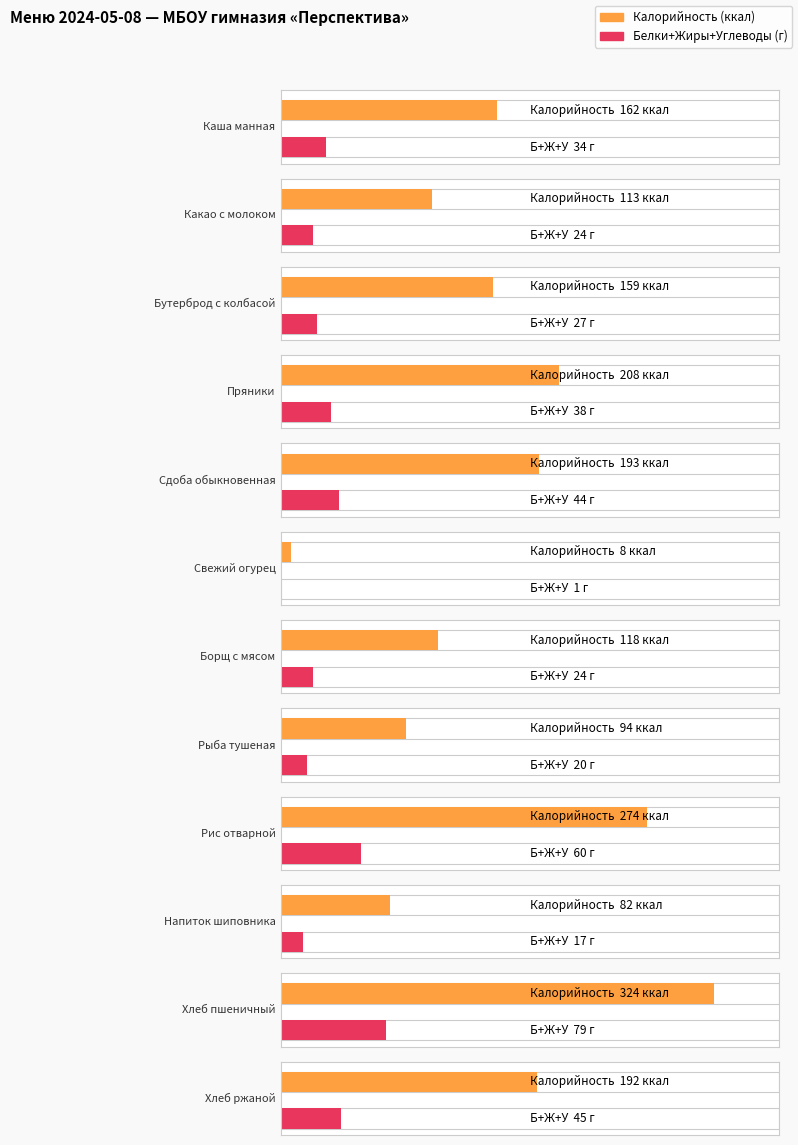

Between Хлеб пшеничный and Бутерброд с колбасой, which is larger?

Хлеб пшеничный